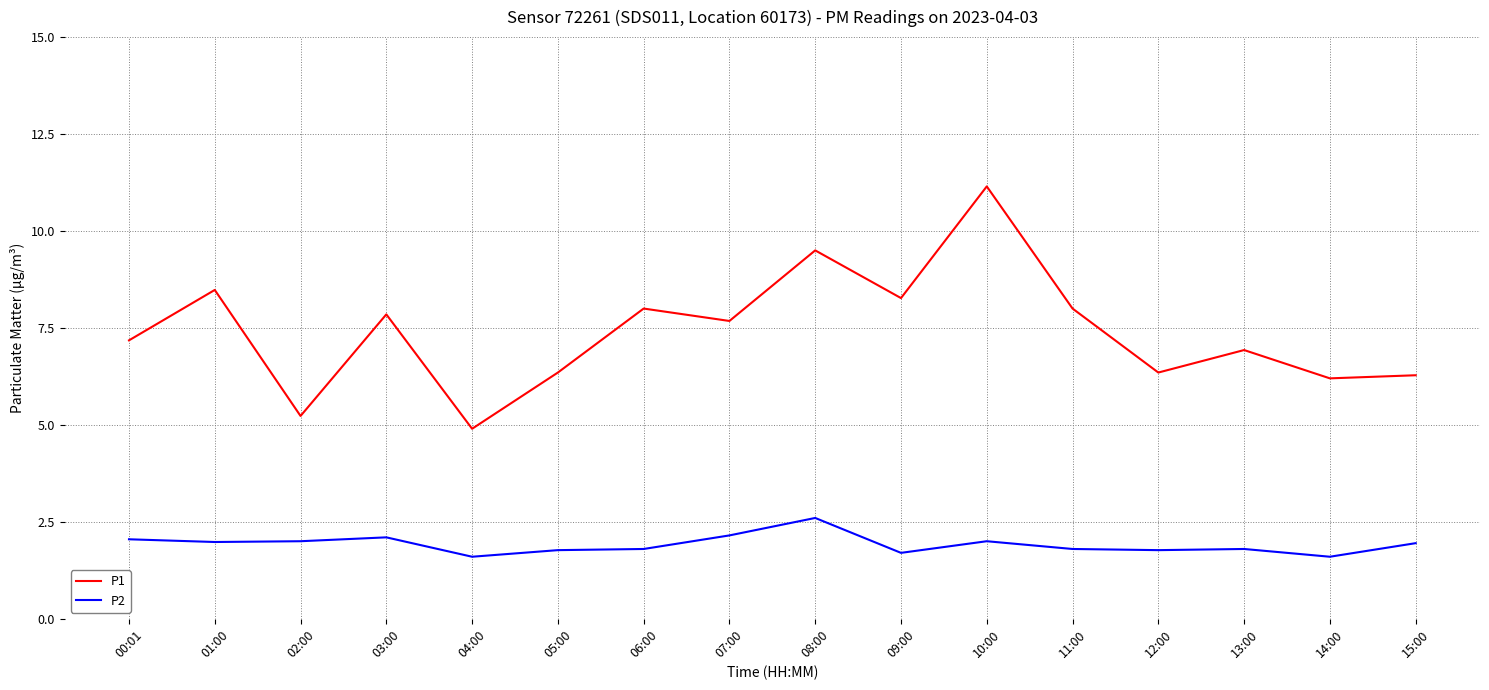

What is the spread (max minus min) of values at 04:00?

3.3